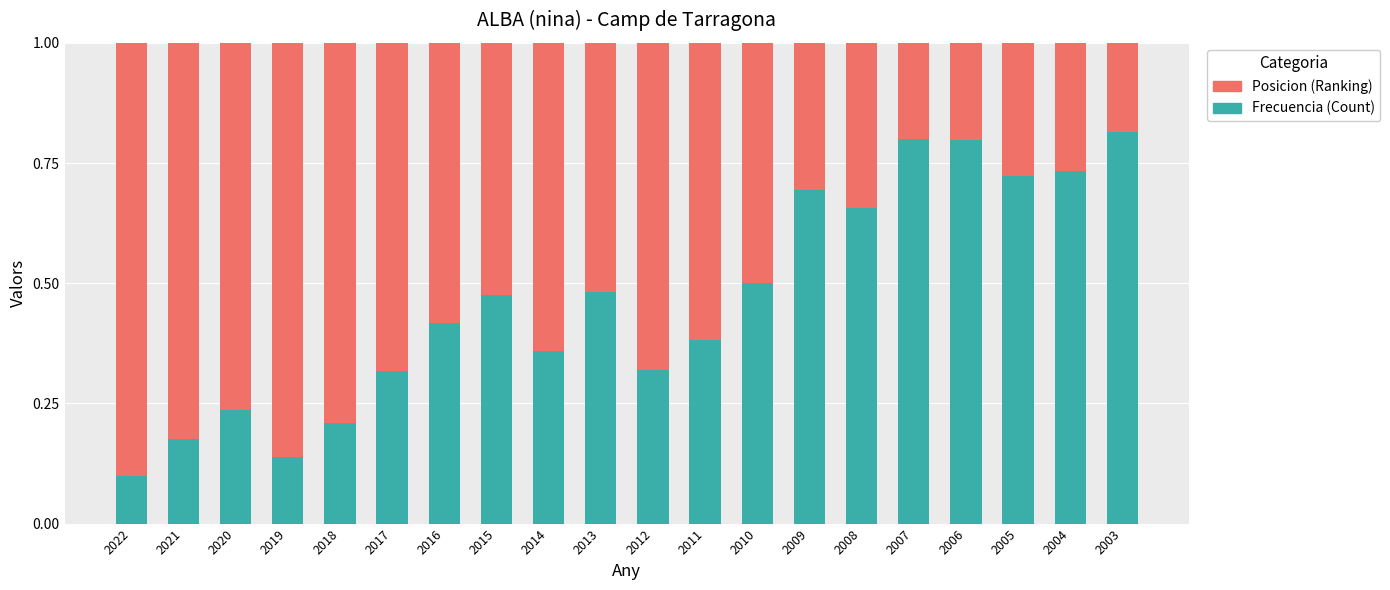

What is the total value across all series at 2015?

1.0